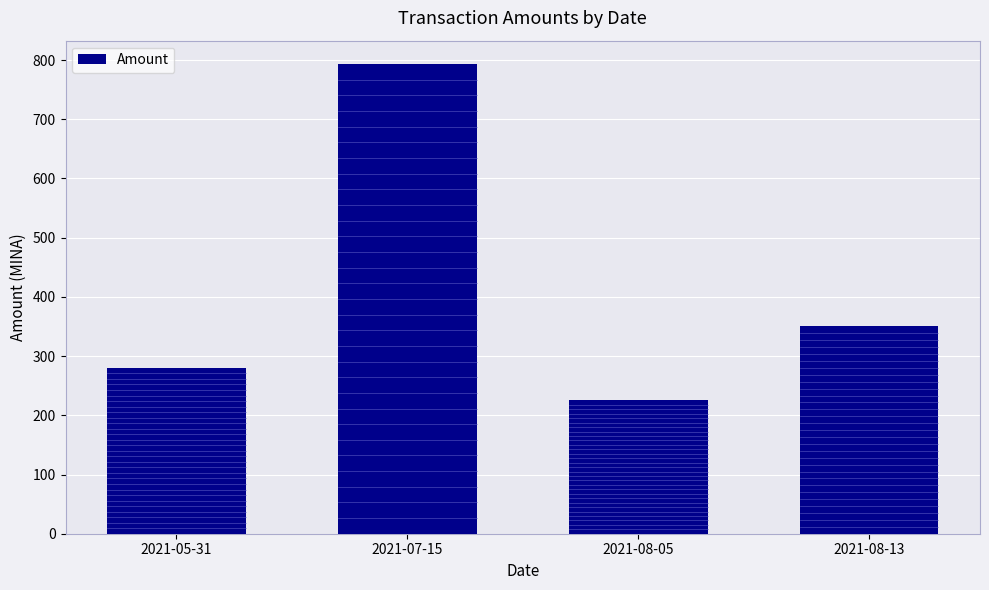

What is the minimum value shown in the chart?

225